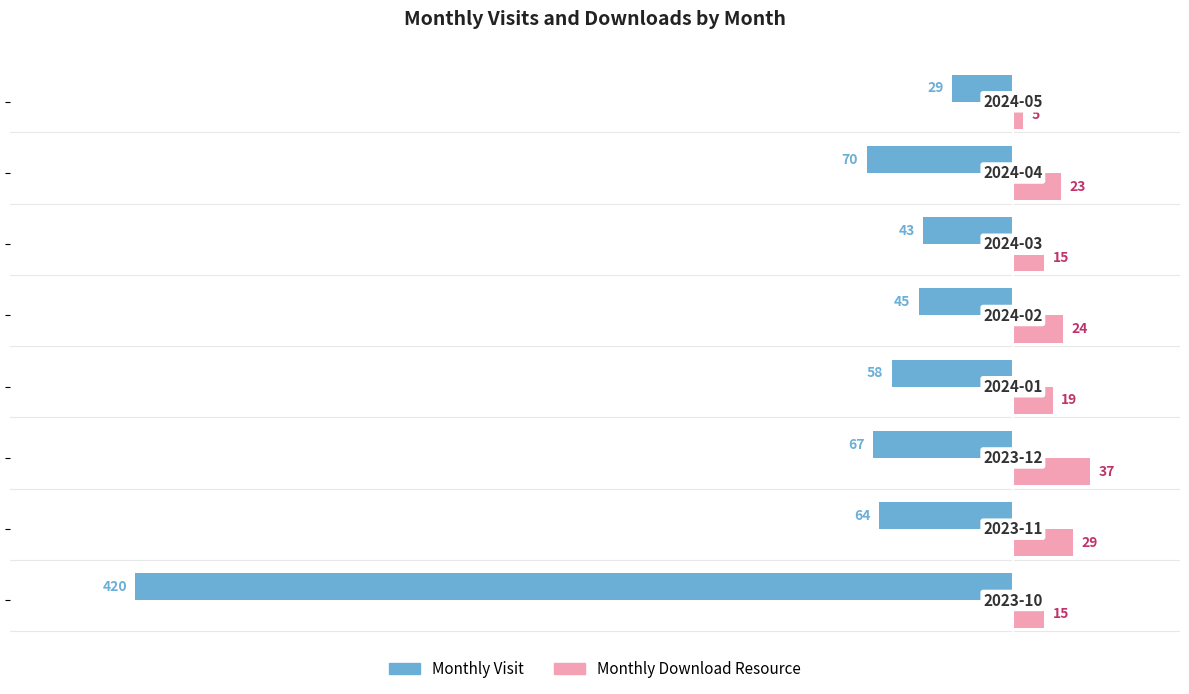

What is the maximum value shown in the chart?

37